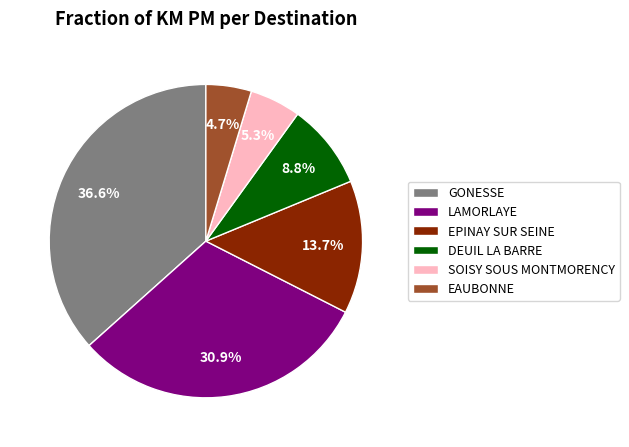

Does any single category account for the majority?

No